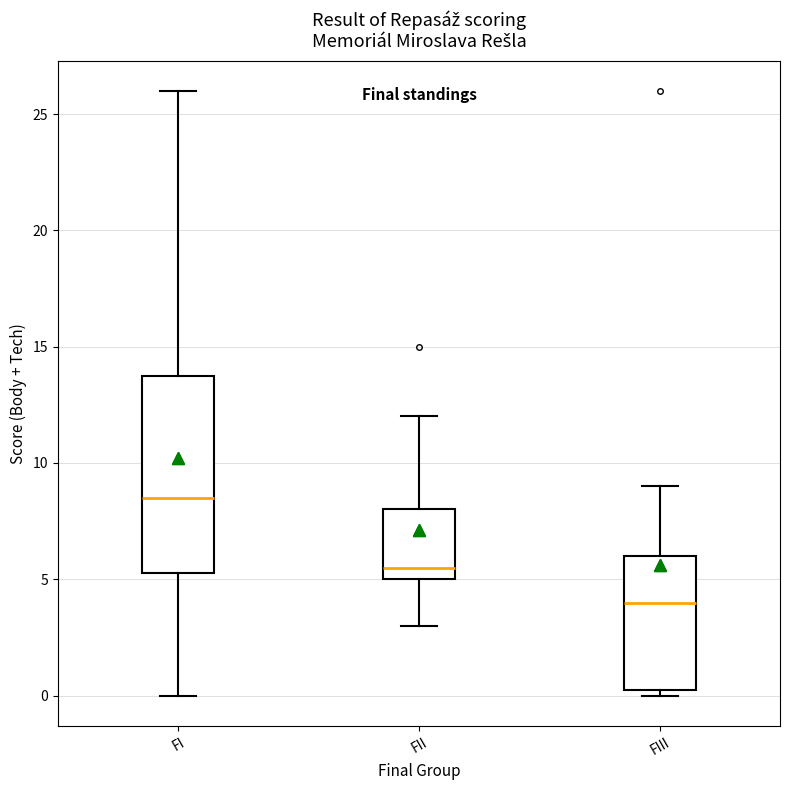

Where is the lower edge of the box for FIII on the y-axis? The values are not printed on the chart, so give them approximately, as read against the axis.

0.5